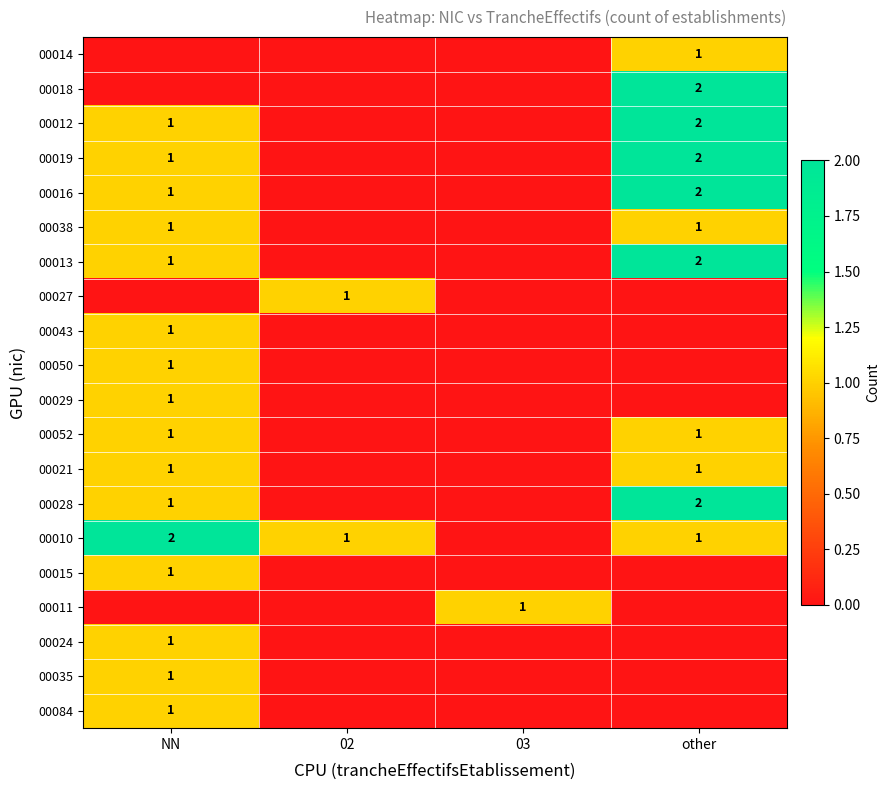

True or false: 00021 has a value of 0 at other.

False